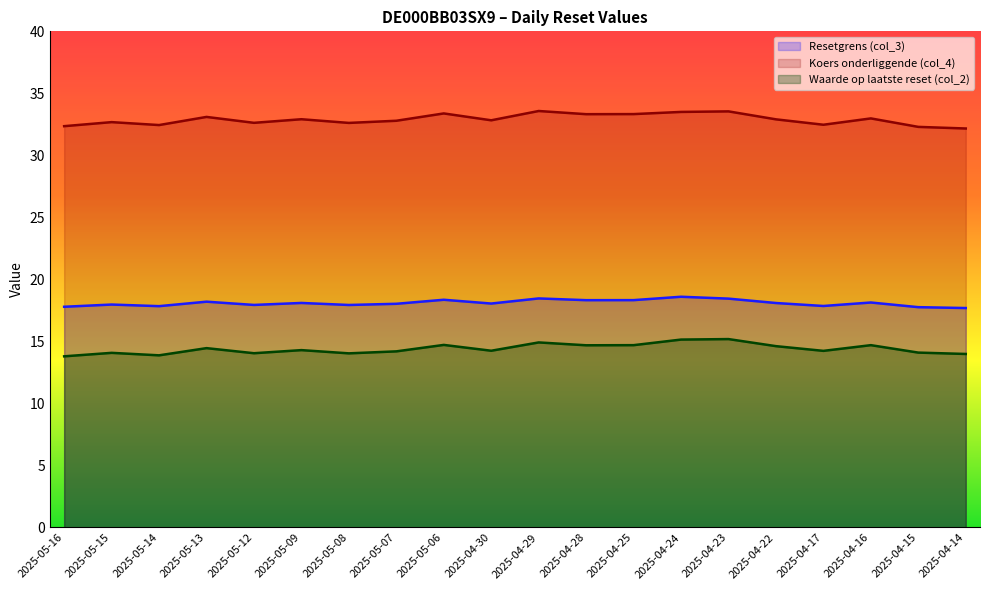

Reading left to right, list all the values displayed in this chart.

Resetgrens (col_3): 2025-05-16=17.8	2025-05-15=18.0	2025-05-14=17.8	2025-05-13=18.2	2025-05-12=17.9	2025-05-09=18.1	2025-05-08=17.9	2025-05-07=18.0	2025-05-06=18.4	2025-04-30=18.1	2025-04-29=18.5	2025-04-28=18.3	2025-04-25=18.3	2025-04-24=18.6	2025-04-23=18.5	2025-04-22=18.1	2025-04-17=17.9	2025-04-16=18.1	2025-04-15=17.8	2025-04-14=17.7
Koers onderliggende (col_4): 2025-05-16=32.4	2025-05-15=32.7	2025-05-14=32.4	2025-05-13=33.1	2025-05-12=32.6	2025-05-09=32.9	2025-05-08=32.6	2025-05-07=32.8	2025-05-06=33.4	2025-04-30=32.8	2025-04-29=33.6	2025-04-28=33.3	2025-04-25=33.3	2025-04-24=33.5	2025-04-23=33.5	2025-04-22=32.9	2025-04-17=32.5	2025-04-16=33.0	2025-04-15=32.3	2025-04-14=32.2
Waarde op laatste reset (col_2): 2025-05-16=13.8	2025-05-15=14.1	2025-05-14=13.9	2025-05-13=14.5	2025-05-12=14.1	2025-05-09=14.3	2025-05-08=14.0	2025-05-07=14.2	2025-05-06=14.7	2025-04-30=14.2	2025-04-29=14.9	2025-04-28=14.7	2025-04-25=14.7	2025-04-24=15.2	2025-04-23=15.2	2025-04-22=14.6	2025-04-17=14.2	2025-04-16=14.7	2025-04-15=14.1	2025-04-14=14.0